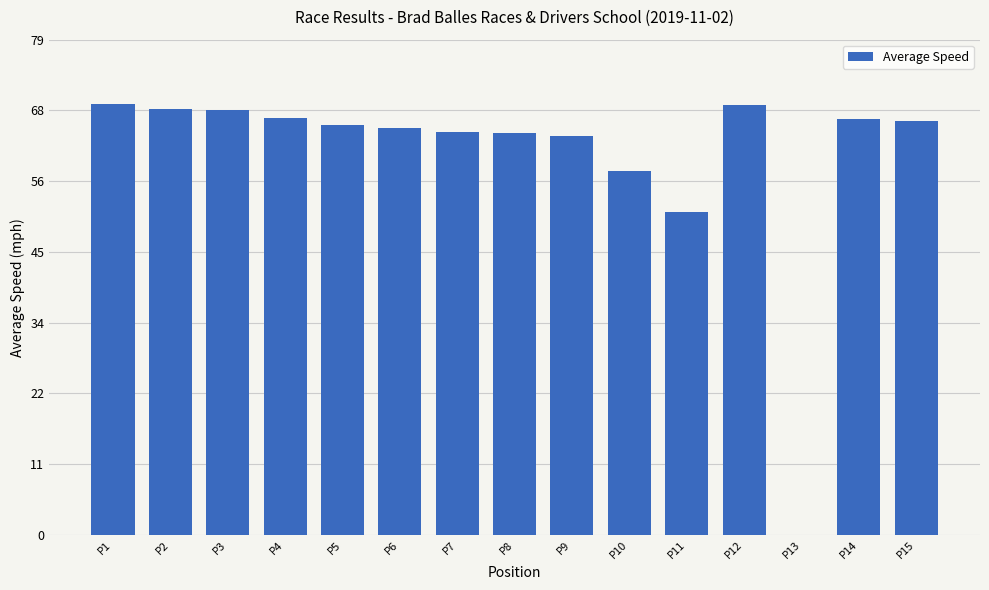

What is the average value?

60.7